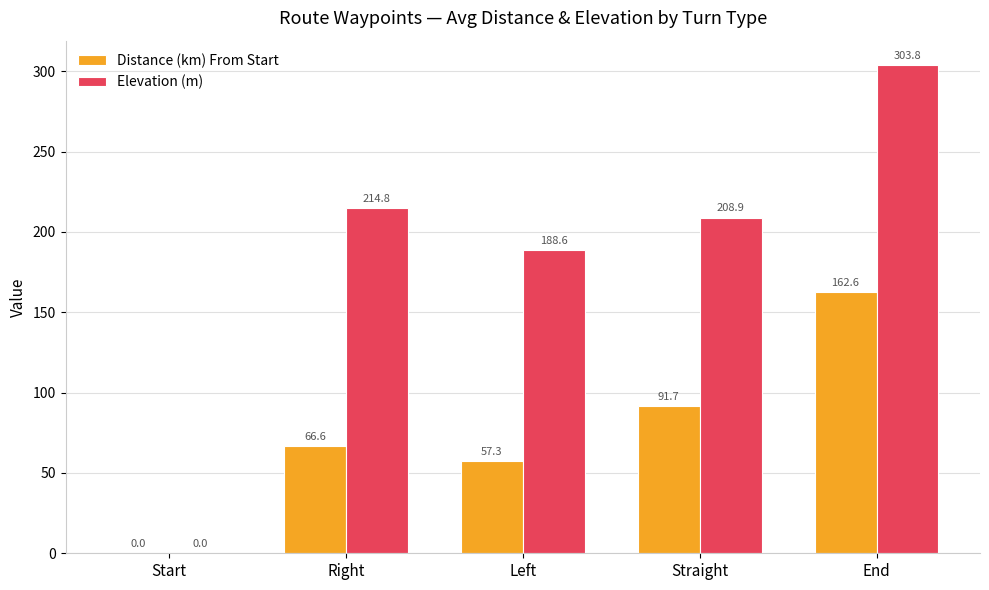

Reading left to right, what are all the values shown in this chart?

Distance (km) From Start: 0.0	66.6	57.3	91.7	162.6
Elevation (m): 0.0	214.8	188.6	208.9	303.8